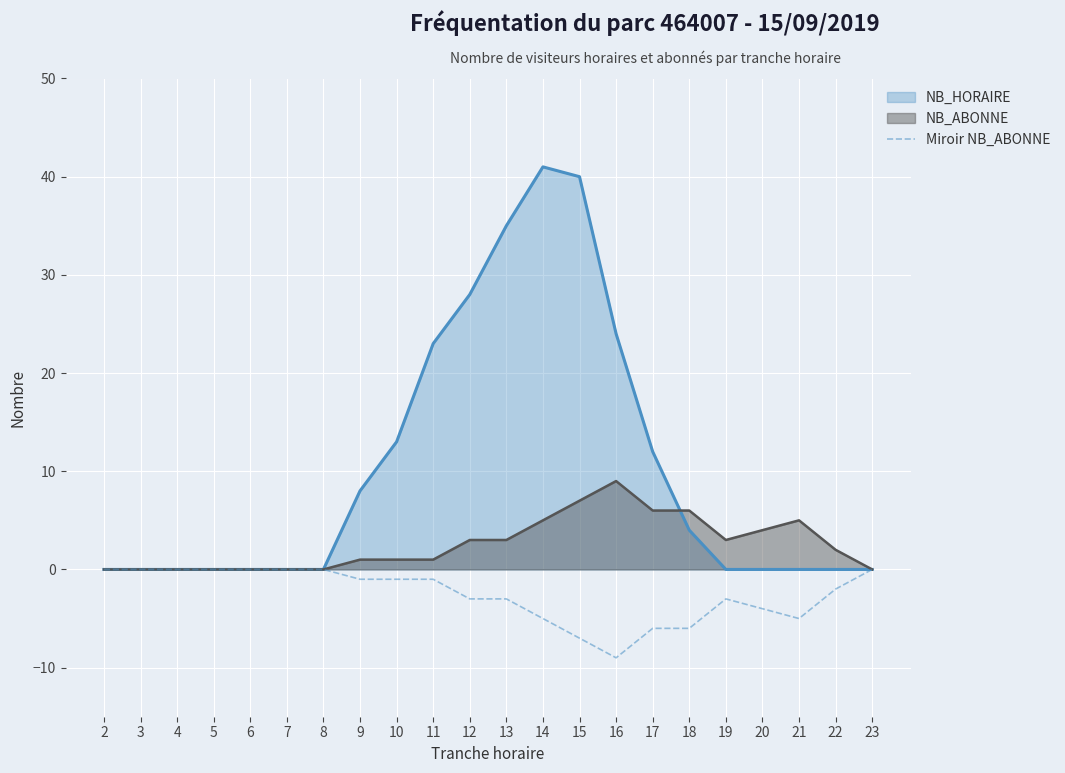

Between 18 and 20, which series saw the biggest shift?

NB_HORAIRE